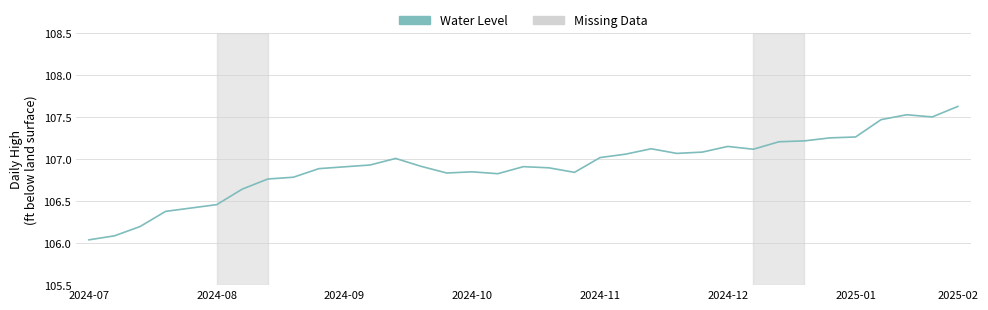

Does the chart display data point markers on the line(s)?

No